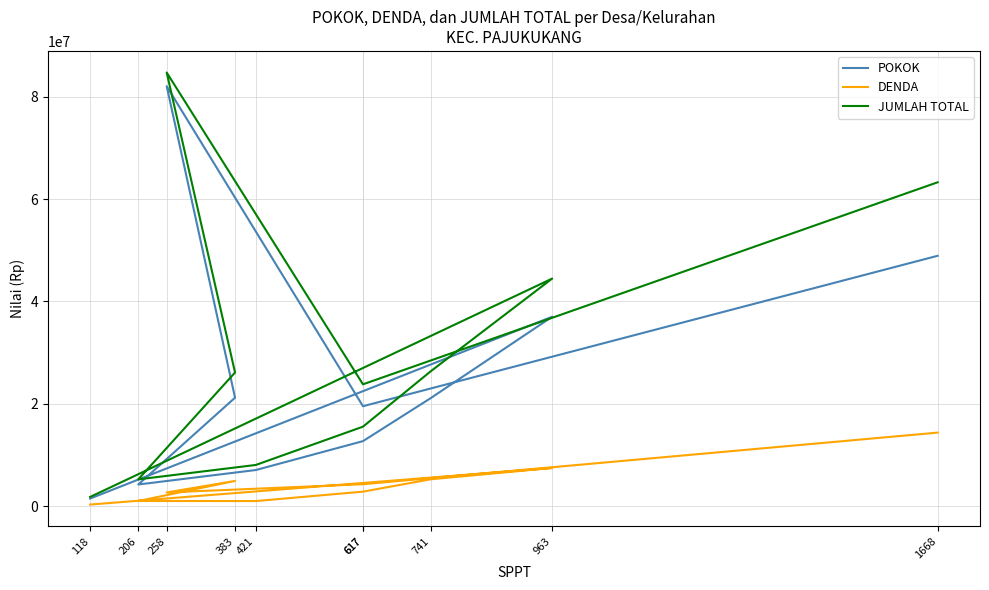

What is the spread (max minus min) of values at 383?

21185242